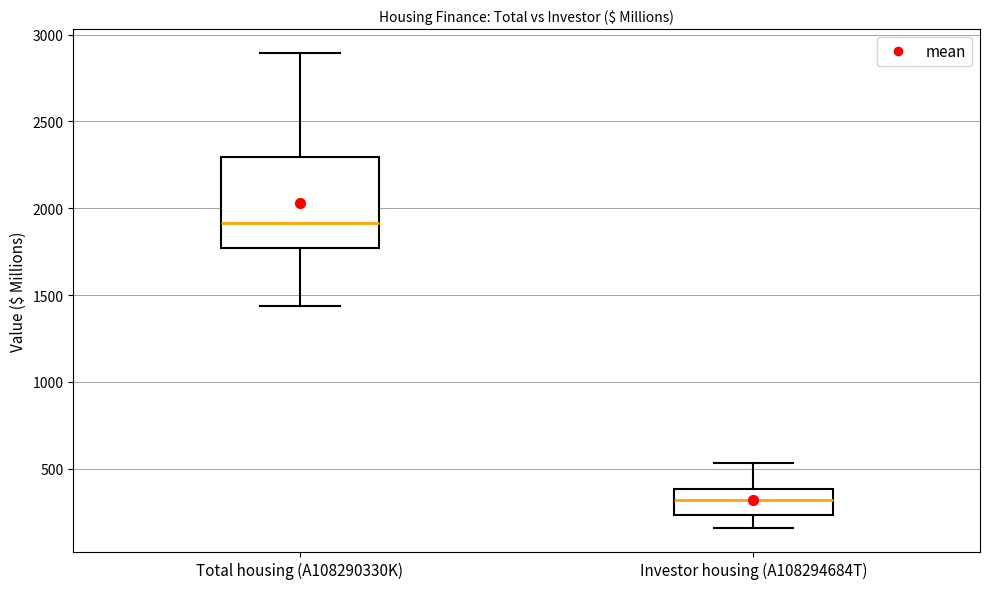

Which box's median line is the lowest?

Investor housing (A108294684T)